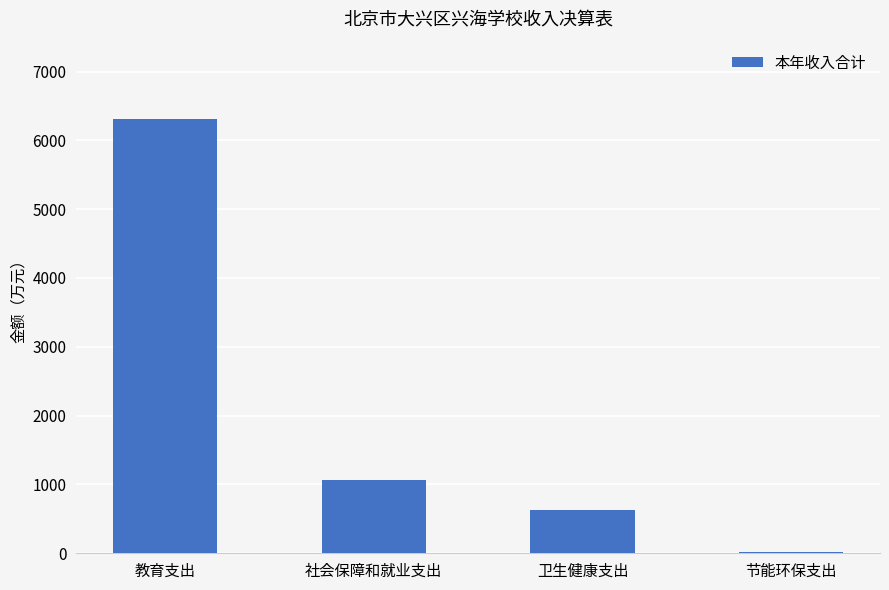

Which category has the highest value across all series?

教育支出